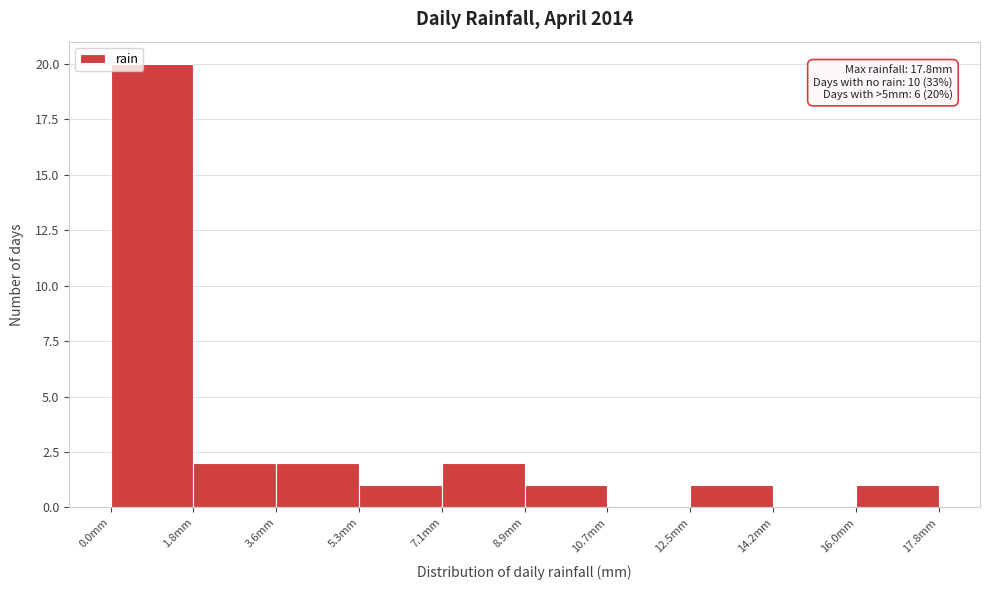

Which range on the x-axis has the tallest bar?

0.00 to 1.78